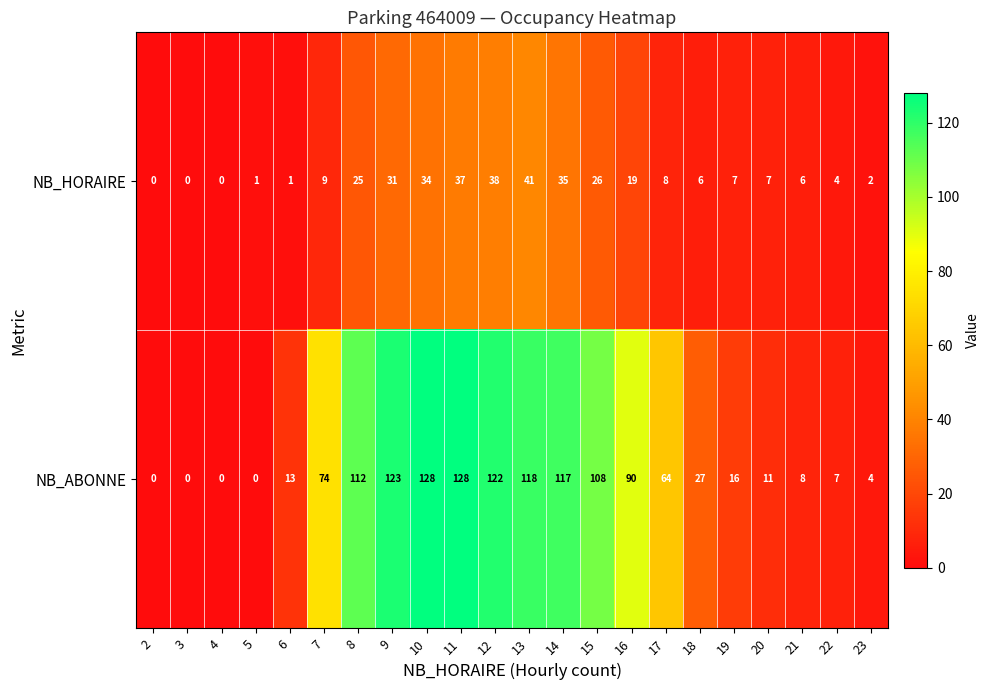

Which series has the largest range (max minus min)?

NB_ABONNE